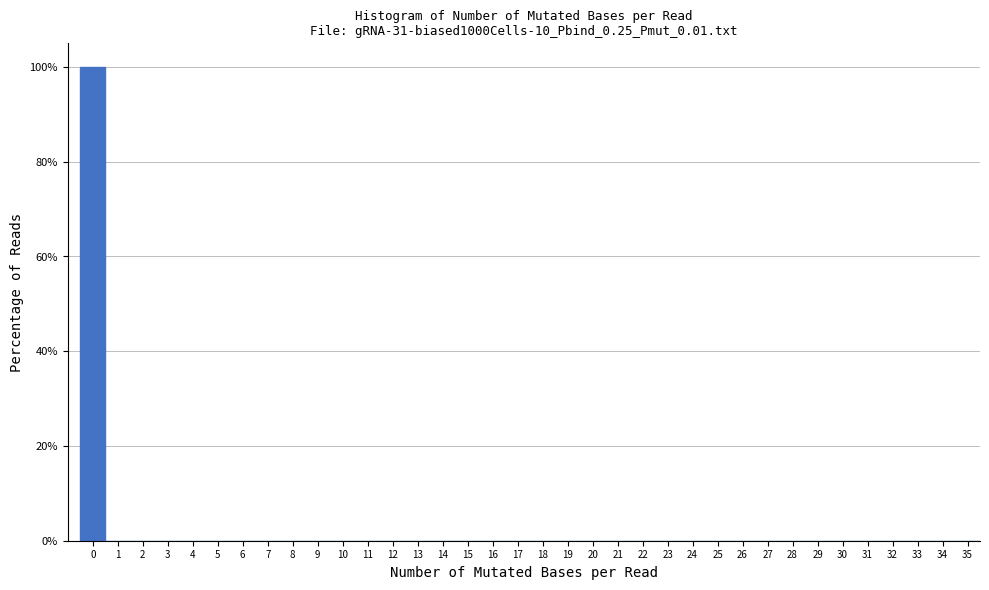

Reading left to right, list every bar in this chart as the range it spans on the x-axis followed by its height. The values are not printed on the chart, so give them approximately, as read against the axis.

-0.5 to 0.5: 100
0.5 to 1.5: 0
1.5 to 2.5: 0
2.5 to 3.5: 0
3.5 to 4.5: 0
4.5 to 5.5: 0
5.5 to 6.5: 0
6.5 to 7.5: 0
7.5 to 8.5: 0
8.5 to 9.5: 0
9.5 to 10.5: 0
10.5 to 11.5: 0
11.5 to 12.5: 0
12.5 to 13.5: 0
13.5 to 14.5: 0
14.5 to 15.5: 0
15.5 to 16.5: 0
16.5 to 17.5: 0
17.5 to 18.5: 0
18.5 to 19.5: 0
19.5 to 20.5: 0
20.5 to 21.5: 0
21.5 to 22.5: 0
22.5 to 23.5: 0
23.5 to 24.5: 0
24.5 to 25.5: 0
25.5 to 26.5: 0
26.5 to 27.5: 0
27.5 to 28.5: 0
28.5 to 29.5: 0
29.5 to 30.5: 0
30.5 to 31.5: 0
31.5 to 32.5: 0
32.5 to 33.5: 0
33.5 to 34.5: 0
34.5 to 35.5: 0